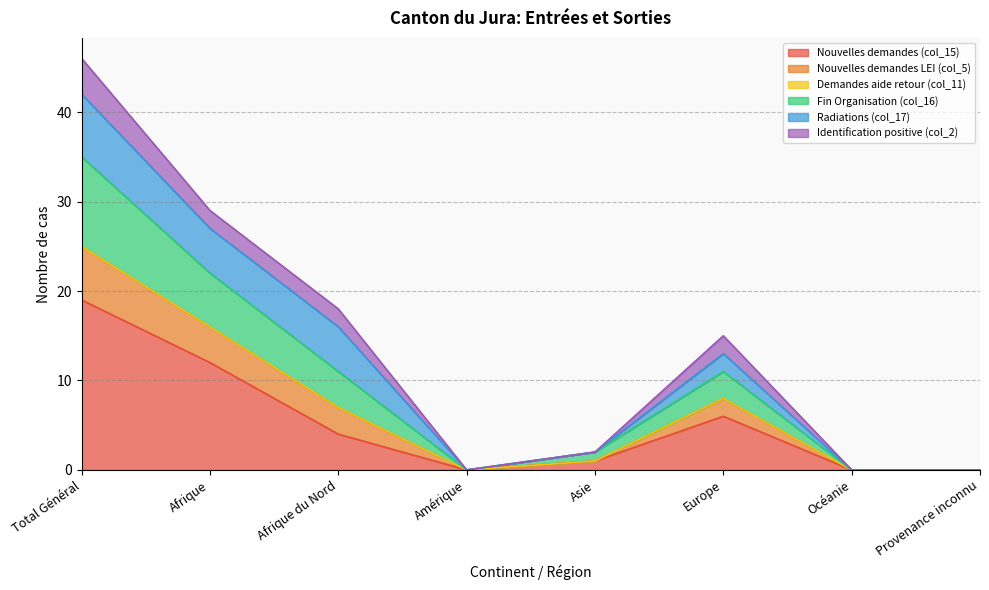

At which label does Nouvelles demandes LEI (col_5) reach its minimum?

Amérique